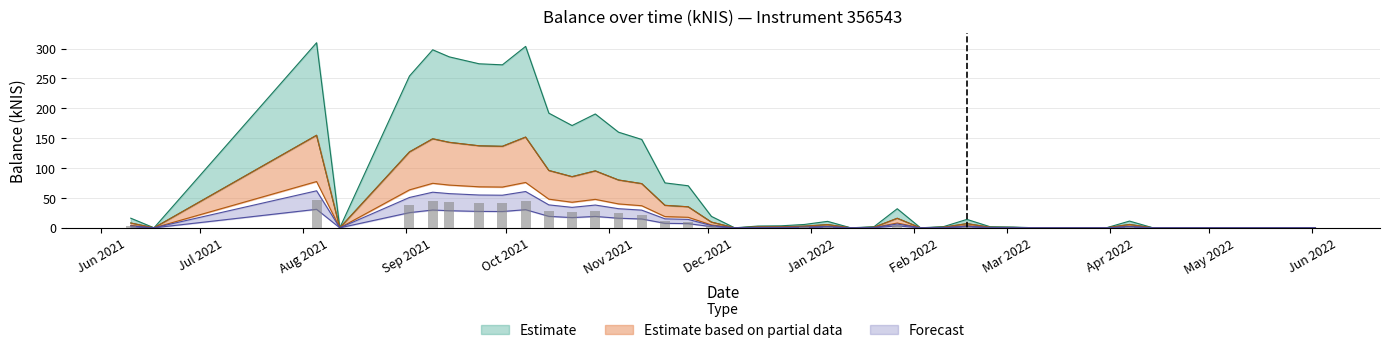

What are all the series names shown in the legend?

Estimate, Estimate based on partial data, Forecast